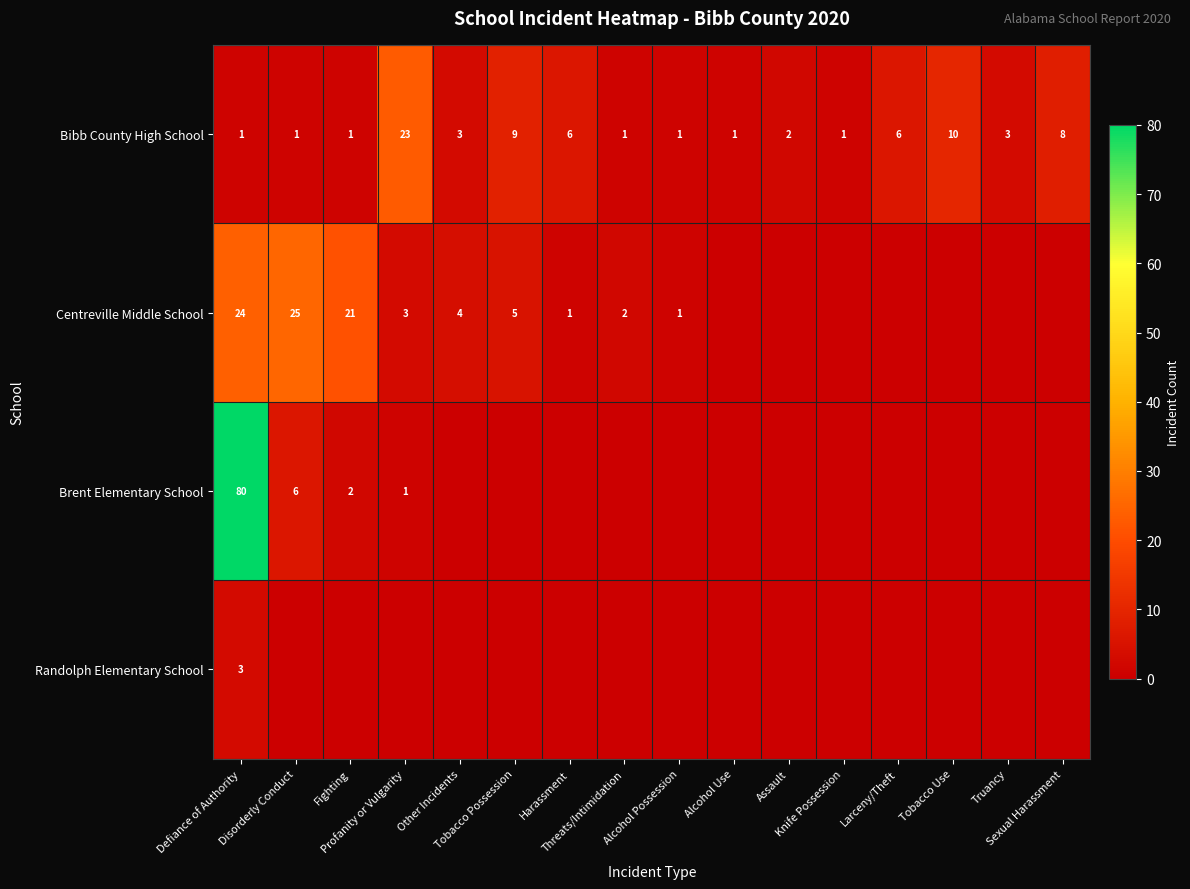

What is the spread (max minus min) of values at Truancy?

3